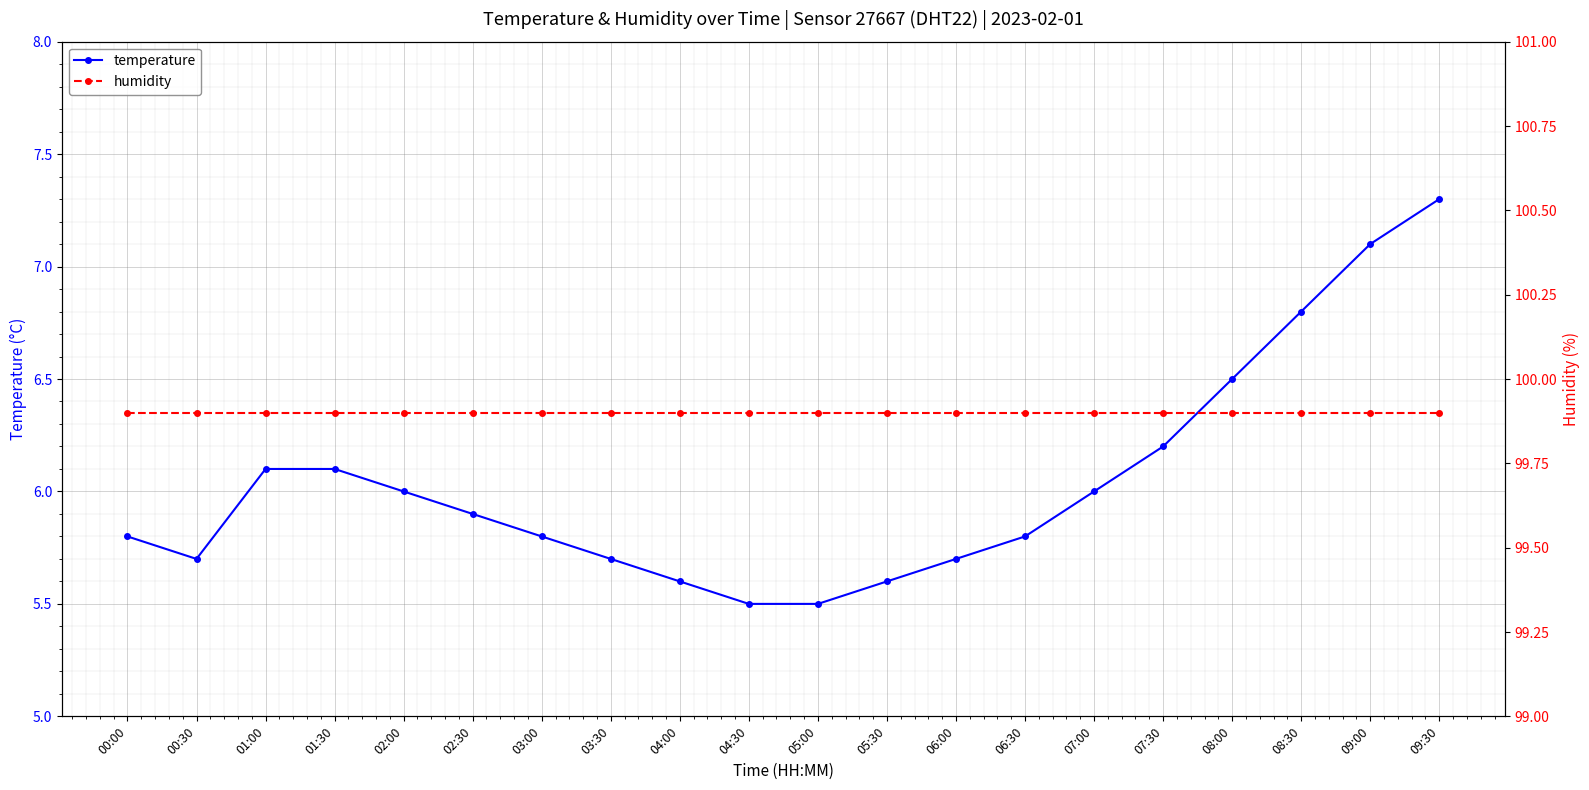

True or false: temperature has more than 2 points higher than both neighbors.

False